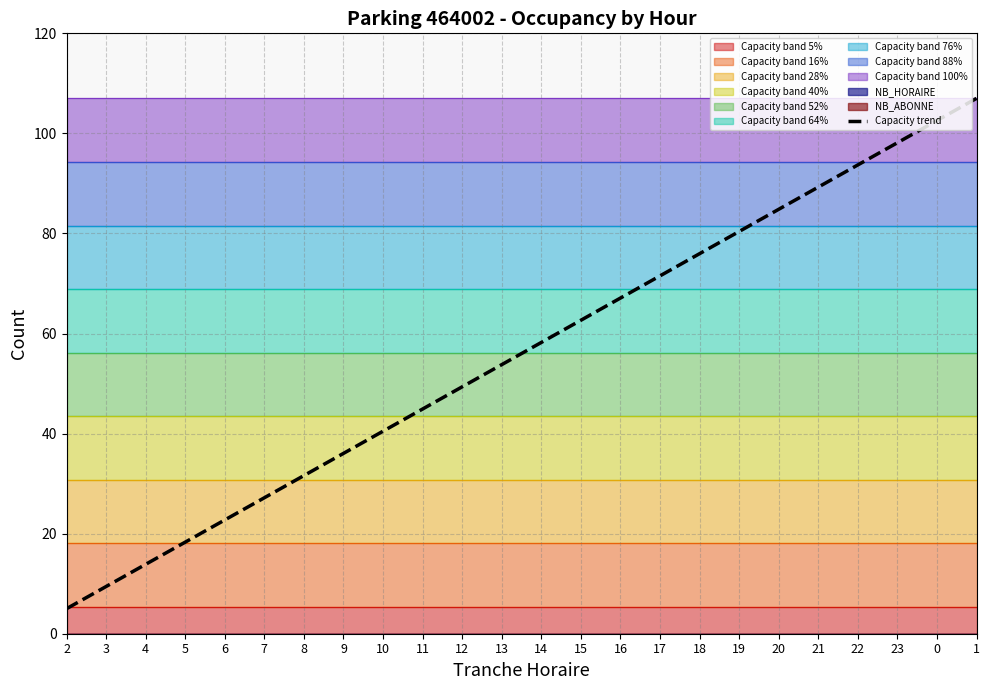

Reading right to left, extract all data points from this chart.

1=107.0	0=102.6	23=98.1	22=93.7	21=89.3	20=84.8	19=80.4	18=76.0	17=71.5	16=67.1	15=62.7	14=58.2	13=53.8	12=49.3	11=44.9	10=40.5	9=36.0	8=31.6	7=27.2	6=22.7	5=18.3	4=13.9	3=9.4	2=5.0